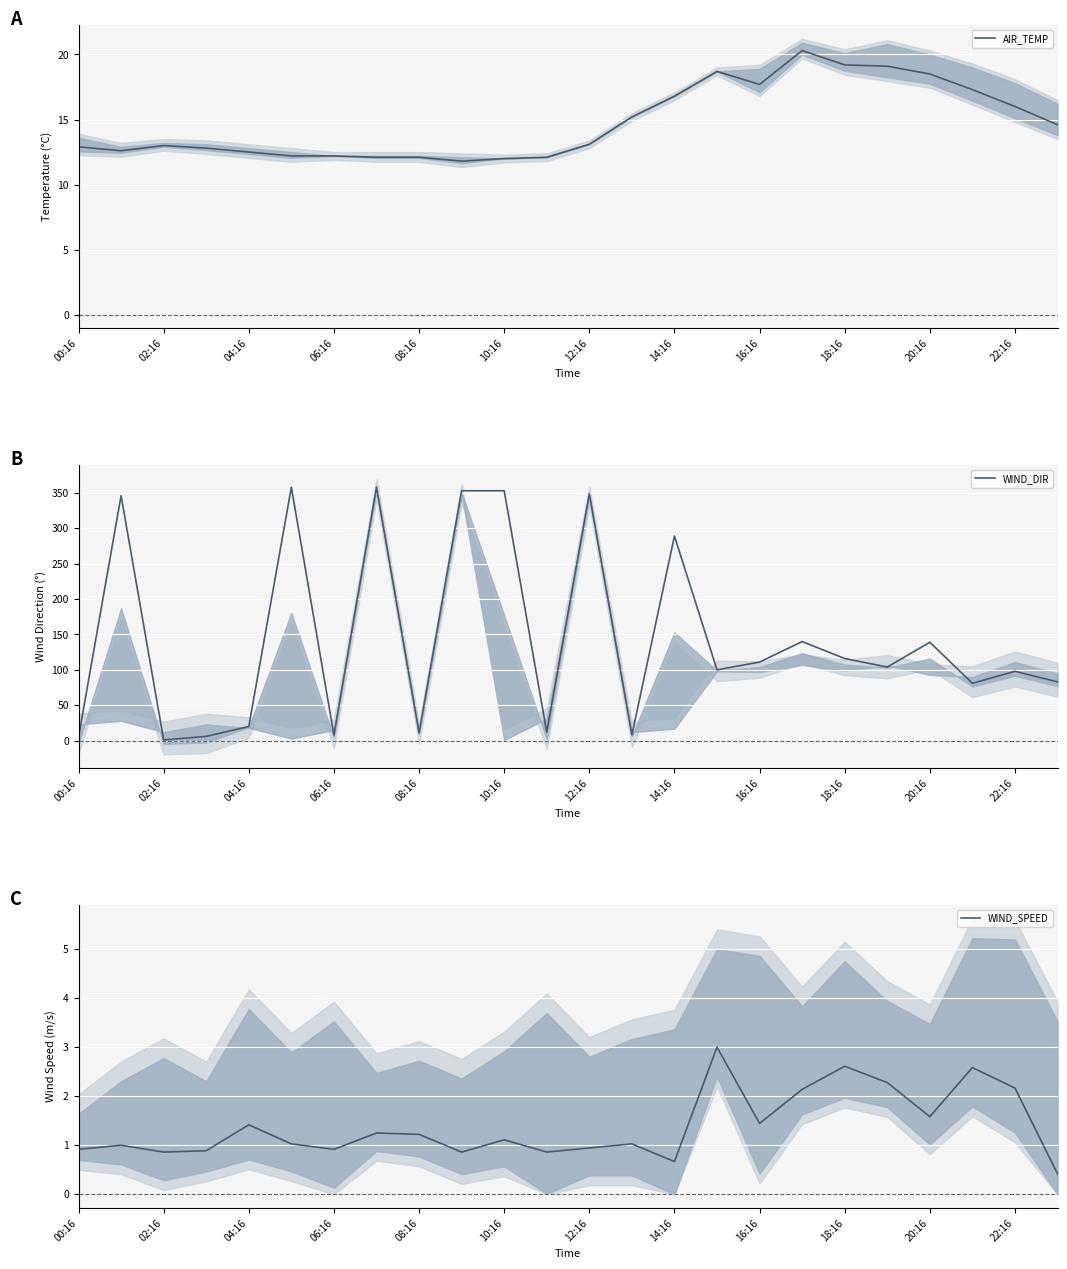

What is the sum of all WIND_DIR values?

3449